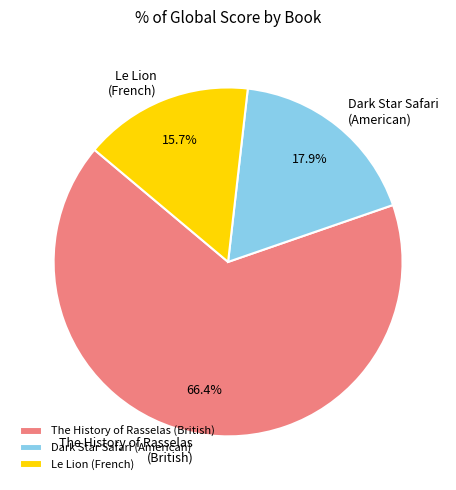

Does any single category account for the majority?

Yes